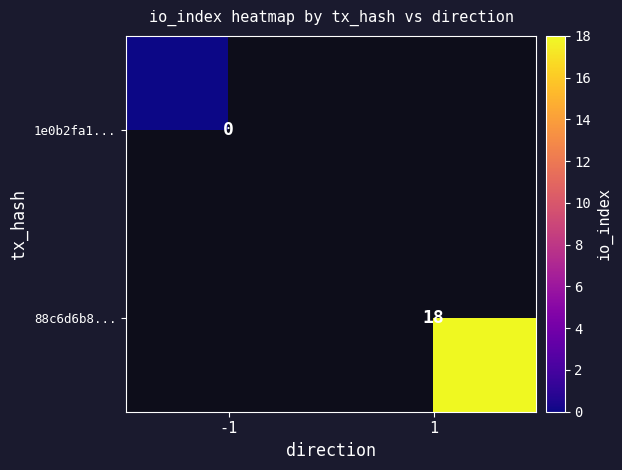

Which label corresponds to the smallest value in the chart?

-1